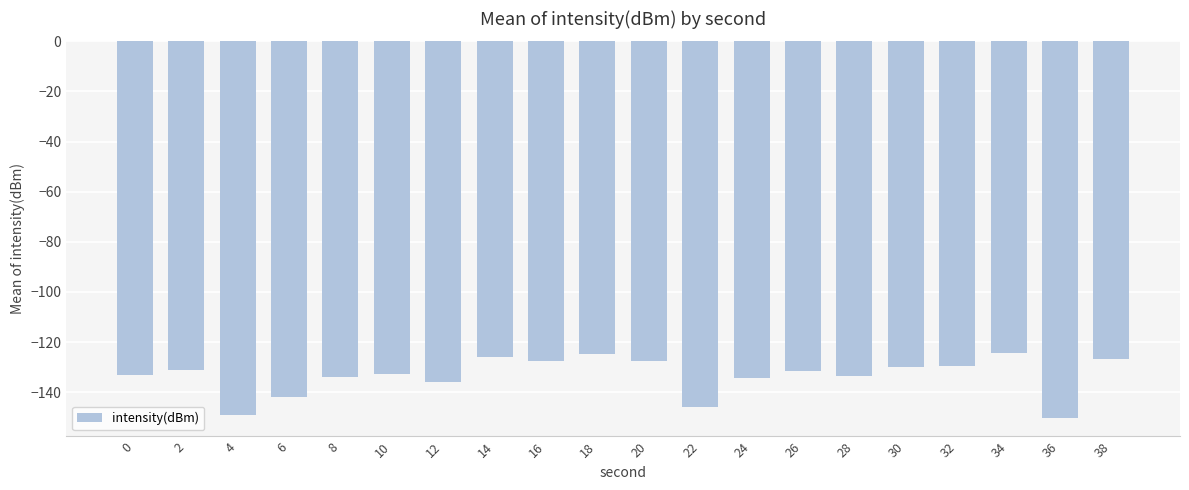

The value at 4 is -41.9. True or false?

False